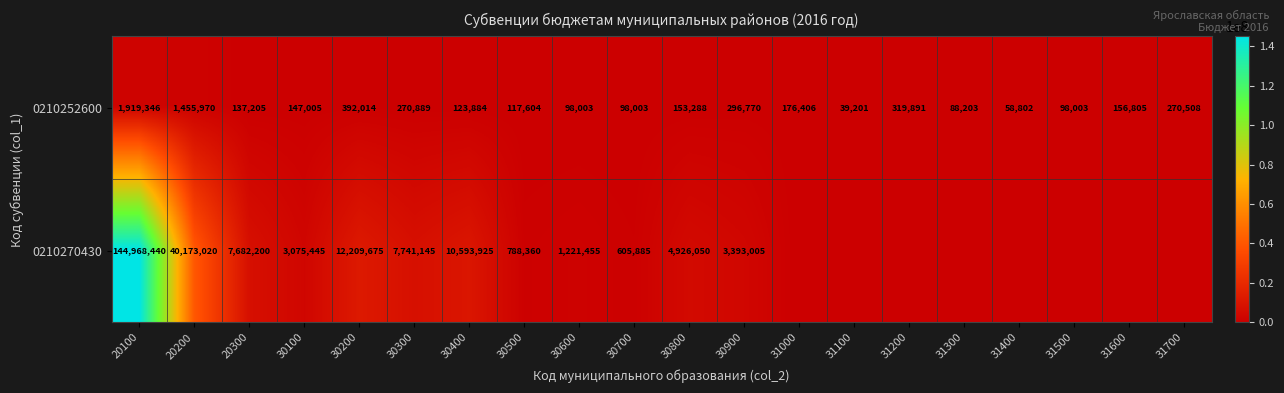

What is the difference between the maximum and minimum values in the 0210252600 series?

1880145